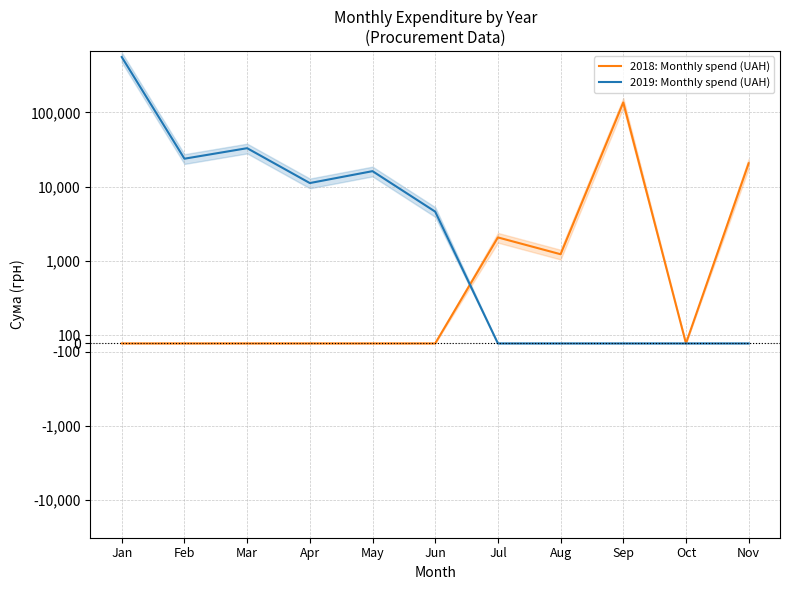

Which series has the widest spread of values?

2019: Monthly spend (UAH)